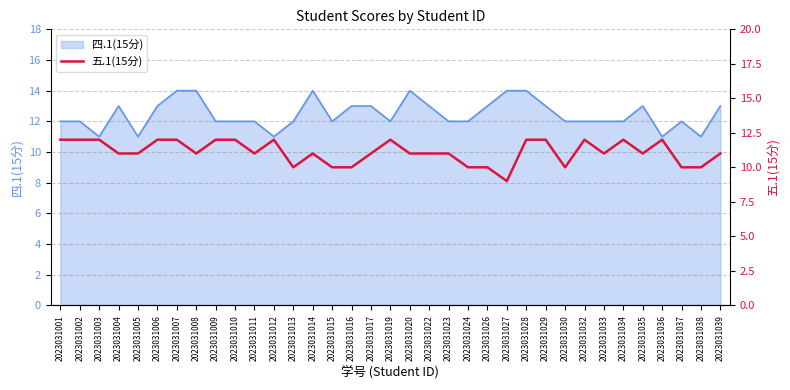

True or false: the data shows 15 at 2023031023.

False